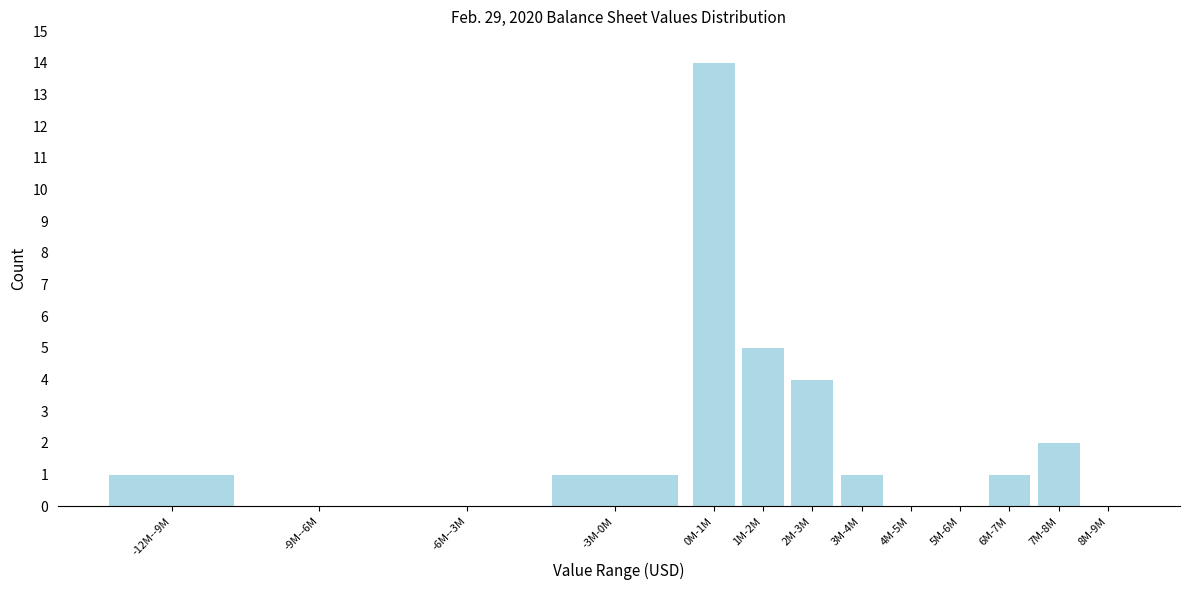

Reading right to left, list all the values displayed in this chart.

8M-9M=0	7M-8M=2	6M-7M=1	5M-6M=0	4M-5M=0	3M-4M=1	2M-3M=4	1M-2M=5	0M-1M=14	-3M-0M=1	-6M--3M=0	-9M--6M=0	-12M--9M=1